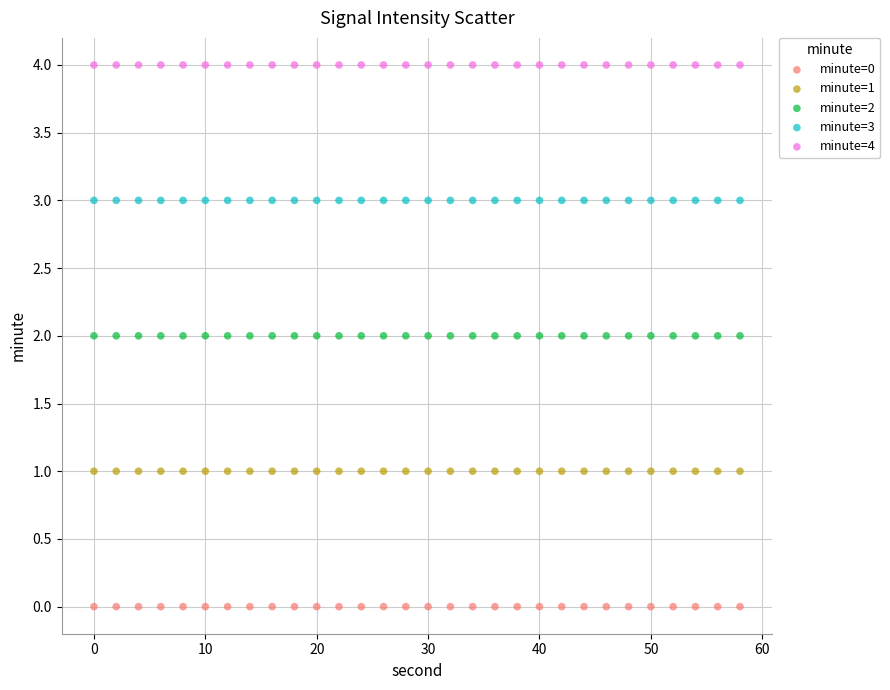

Which series reaches the maximum Y coordinate?

minute=4